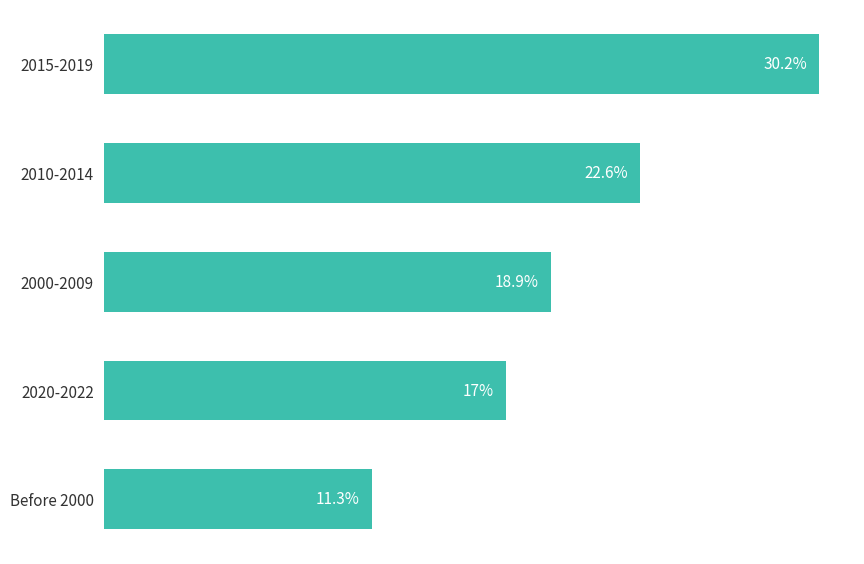

At which category does the chart reach its minimum across all series?

Before 2000